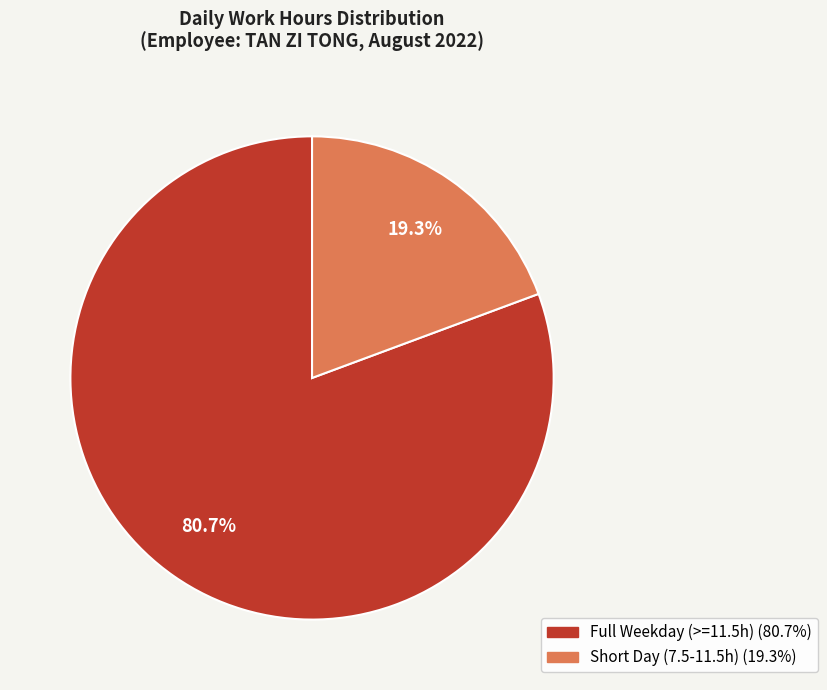

Is there a majority slice in this chart?

Yes